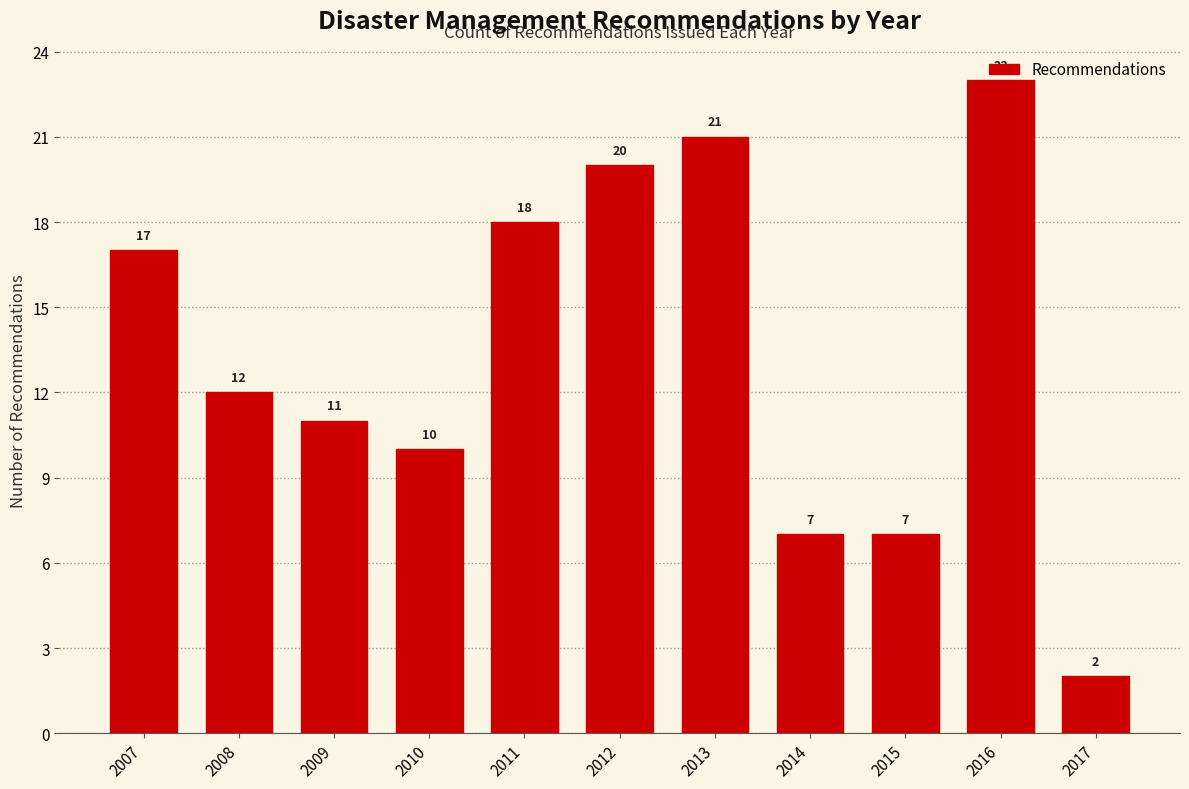

What is the sum of the values at 2012 and 2009?

31